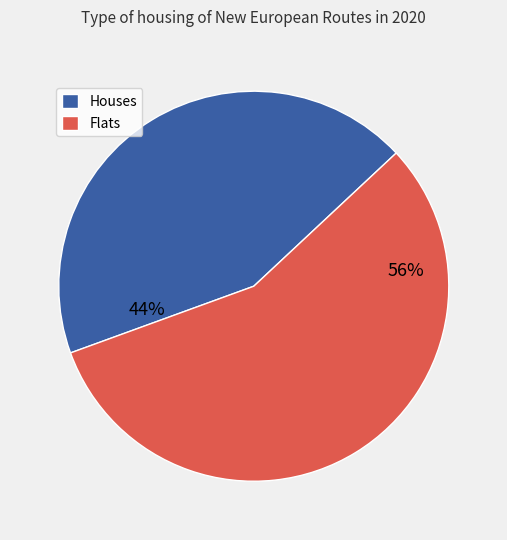

To the nearest percent, what is the average slice percentage?

50%